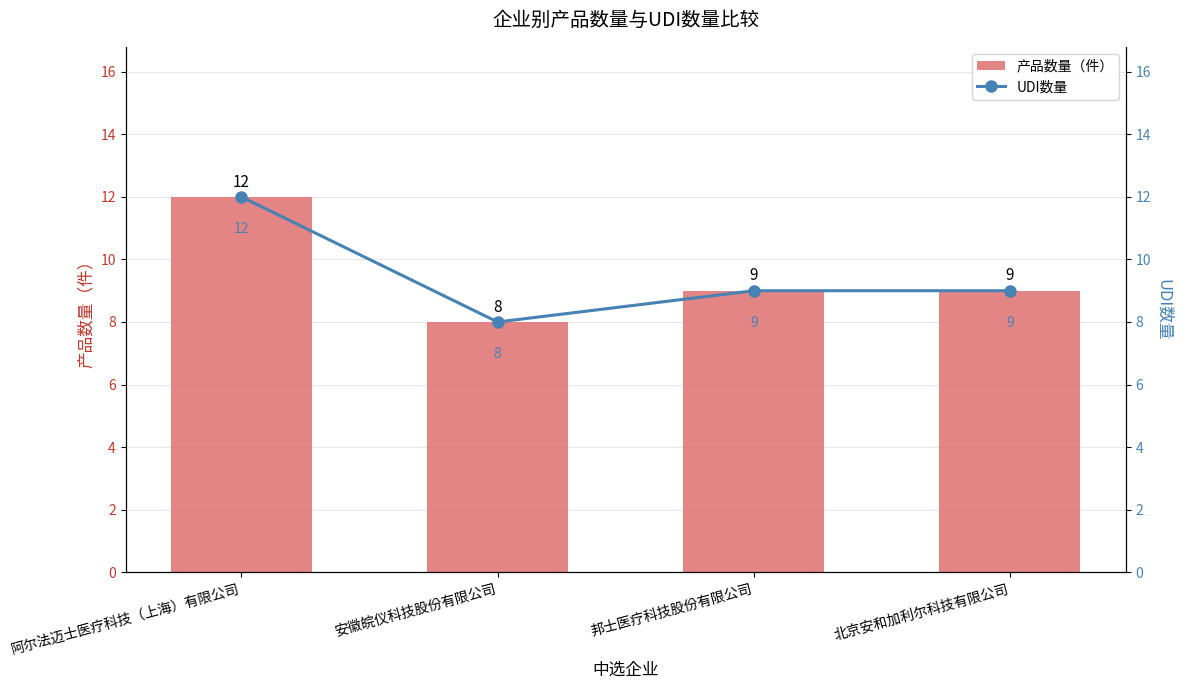

Rank the categories by 产品数量（件） value from lowest to highest.

安徽皖仪科技股份有限公司, 邦士医疗科技股份有限公司, 北京安和加利尔科技有限公司, 阿尔法迈士医疗科技（上海）有限公司